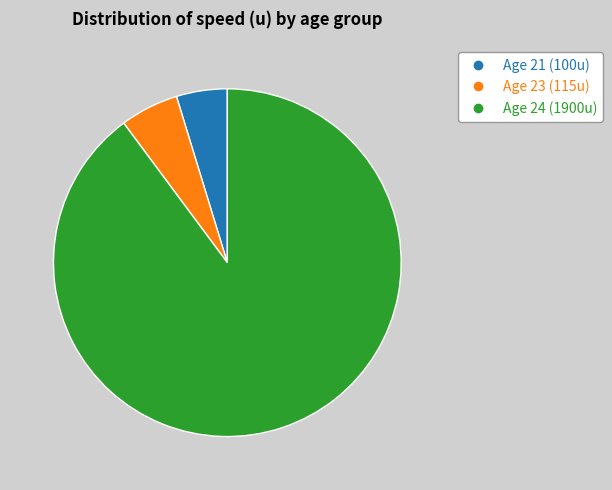

Does any single category account for the majority?

Yes